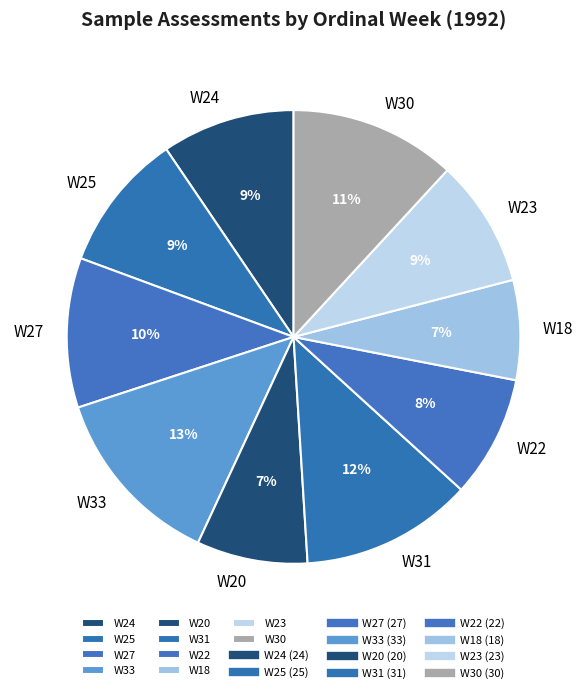

Is W27 the majority of the pie?

No